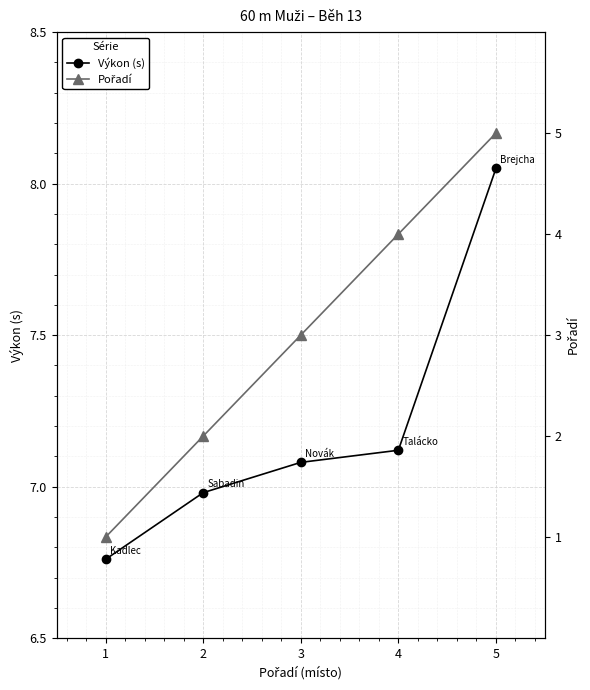

List the series in order of their overall mean, lowest first.

Pořadí, Výkon (s)